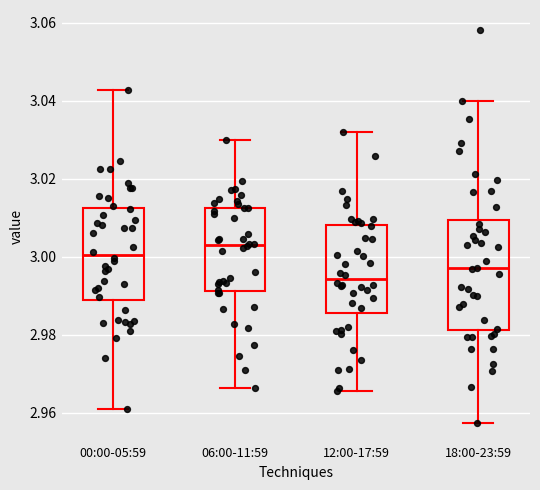

Where does the lower whisker of the box for 06:00-11:59 end on the y-axis? The values are not printed on the chart, so give them approximately, as read against the axis.

2.966